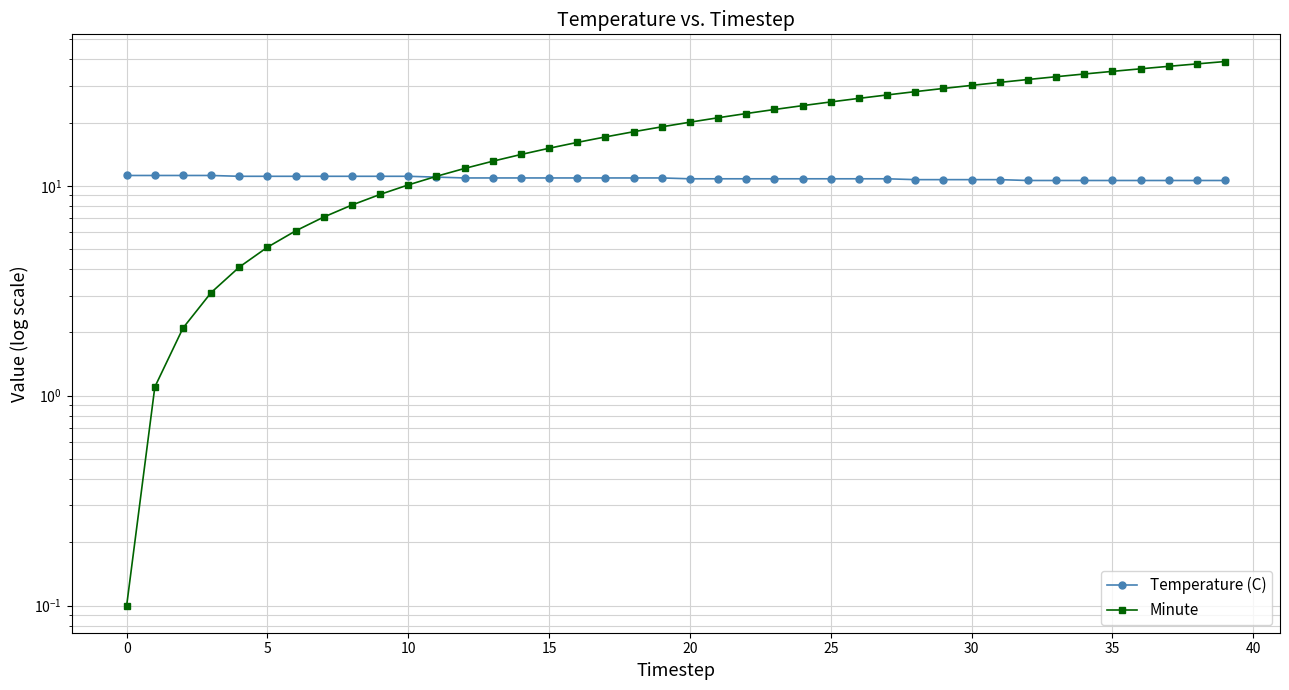

What is the smallest value displayed?

0.1